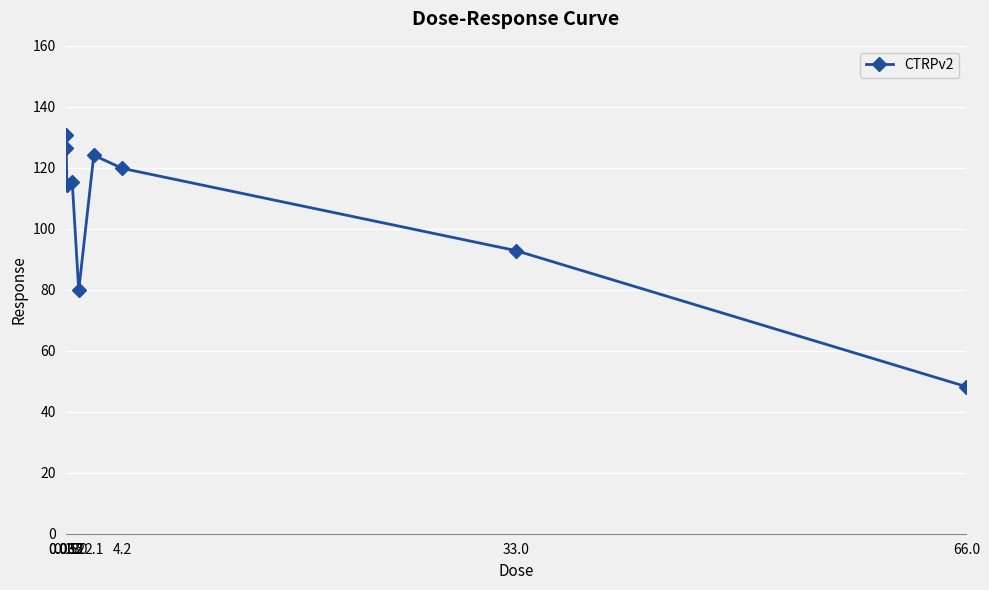

What is the value of the 7th point from the left?

119.8